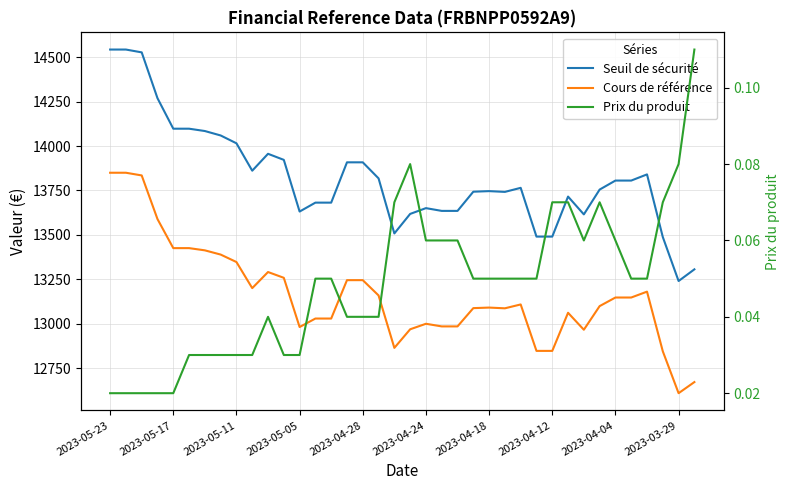

How many lines are shown in the chart?

3